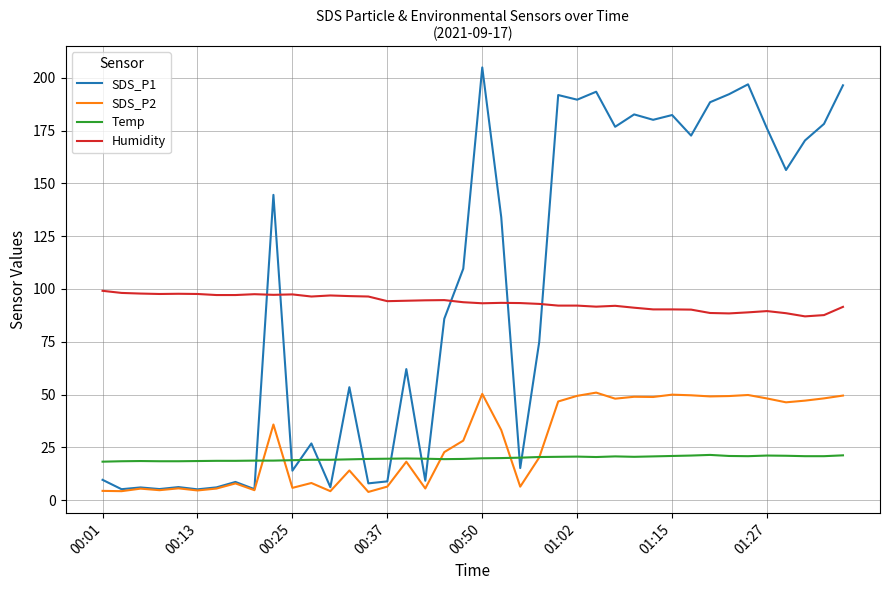

True or false: Temp and Humidity cross at least once.

False